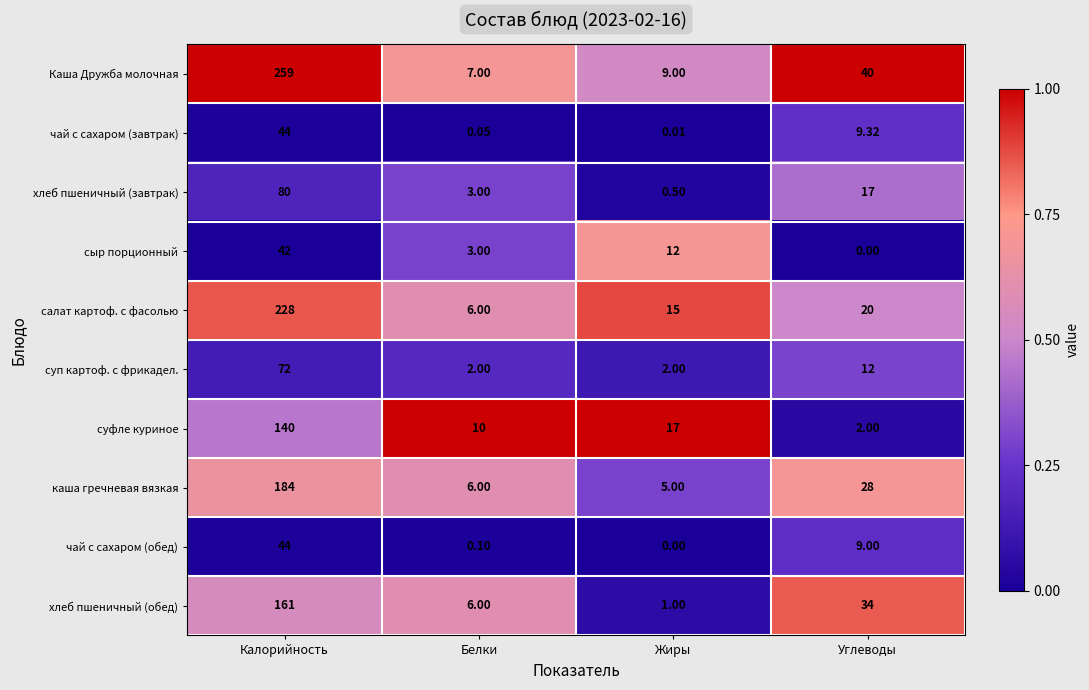

Which series has the largest total across all categories?

Каша Дружба молочная